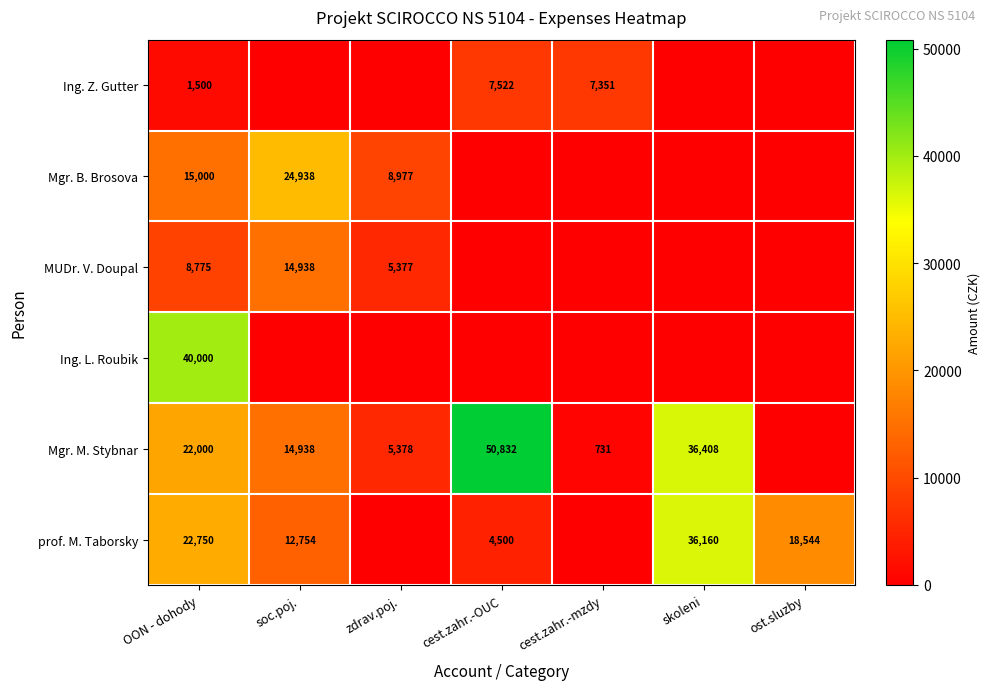

True or false: Ing. Z. Gutter has a value of 2904.9 at cest.zahr.-OUC.

False